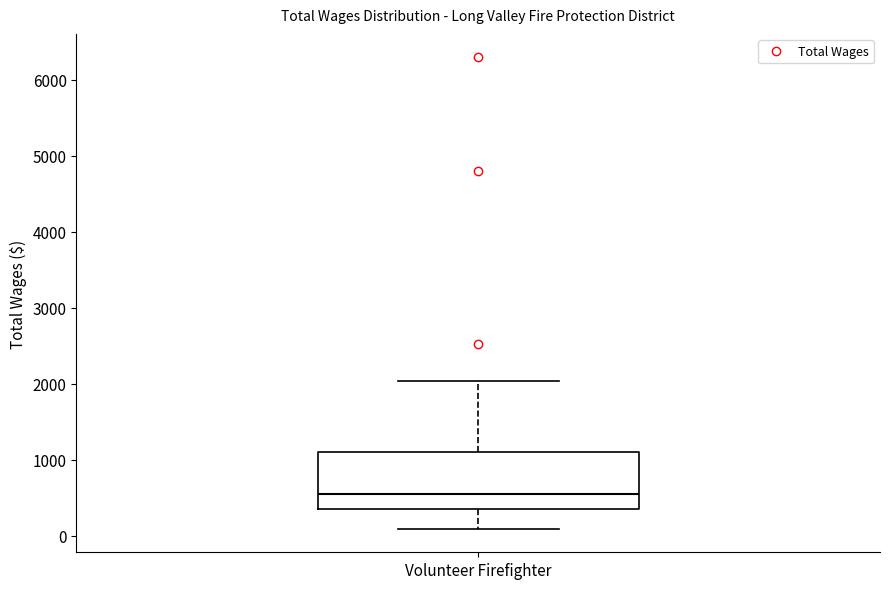

Read this box plot against the y-axis: the position of the median line, the range covered by the box, and the ends of both whiskers. The values are not printed on the chart, so give them approximately, as read against the axis.

median 600, box 400 to 1100, whiskers 100 to 2000